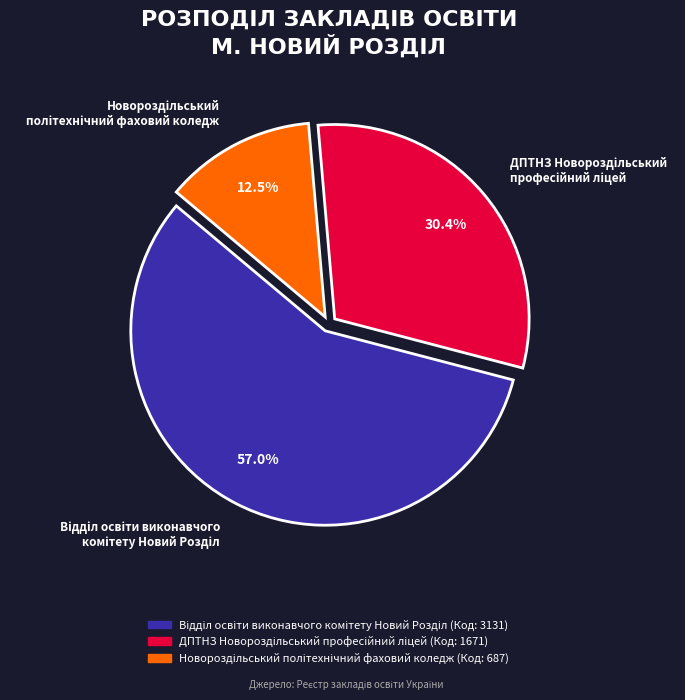

To the nearest percent, what is the difference between the largest and smallest slice percentages?

45%